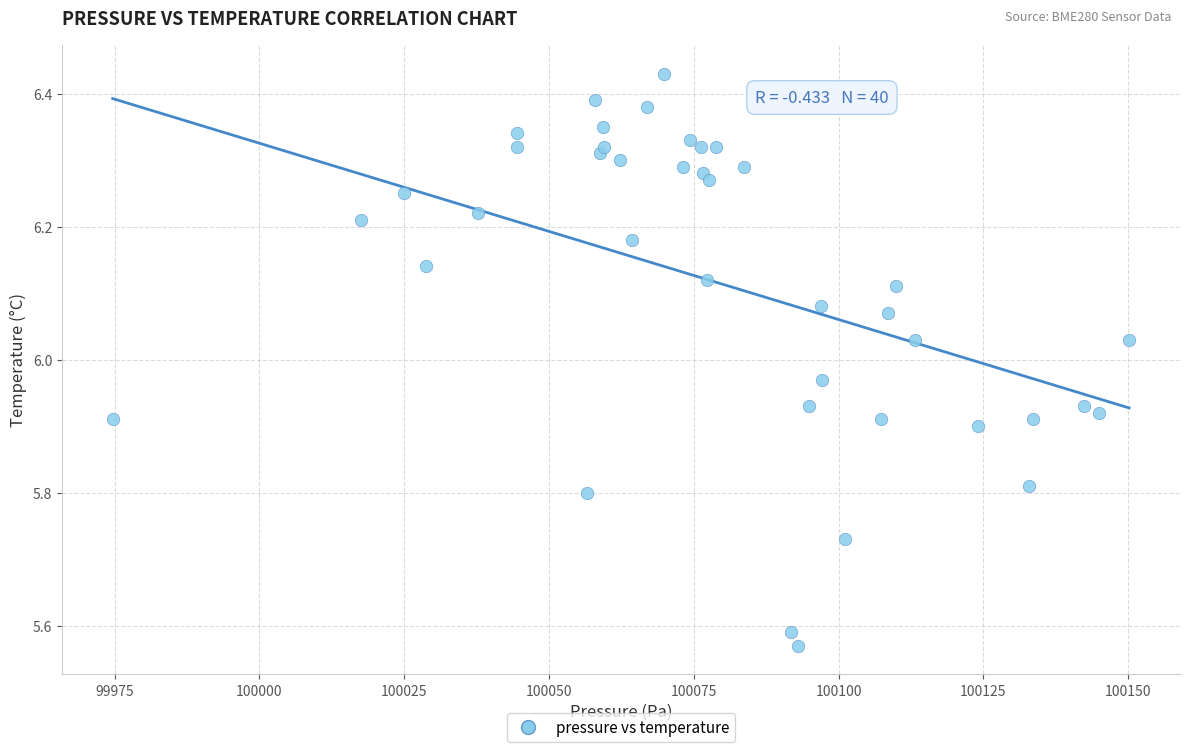

What is the range of X values (max minus min)?

175.5